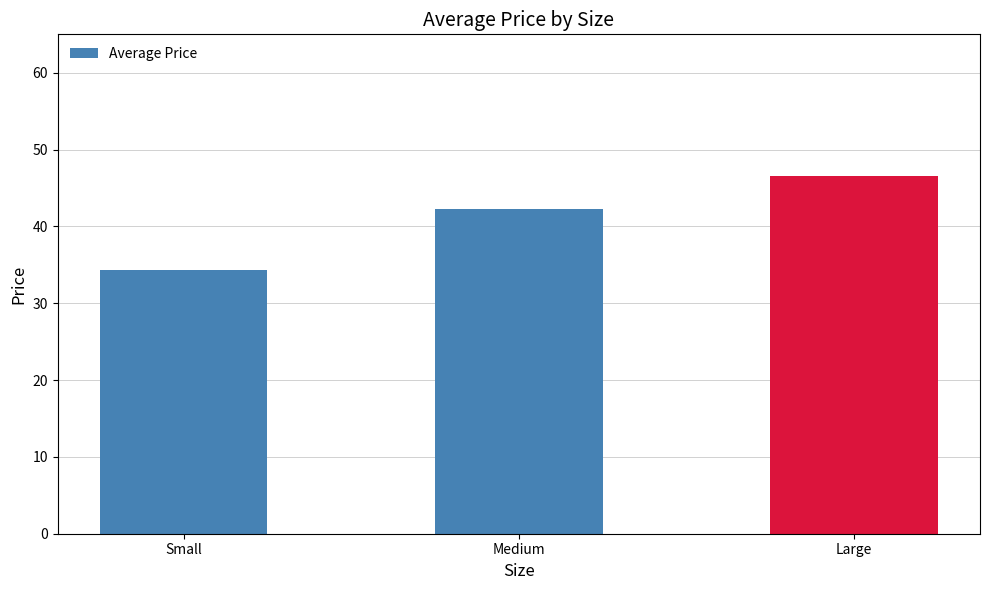

How many bars are there in total?

3